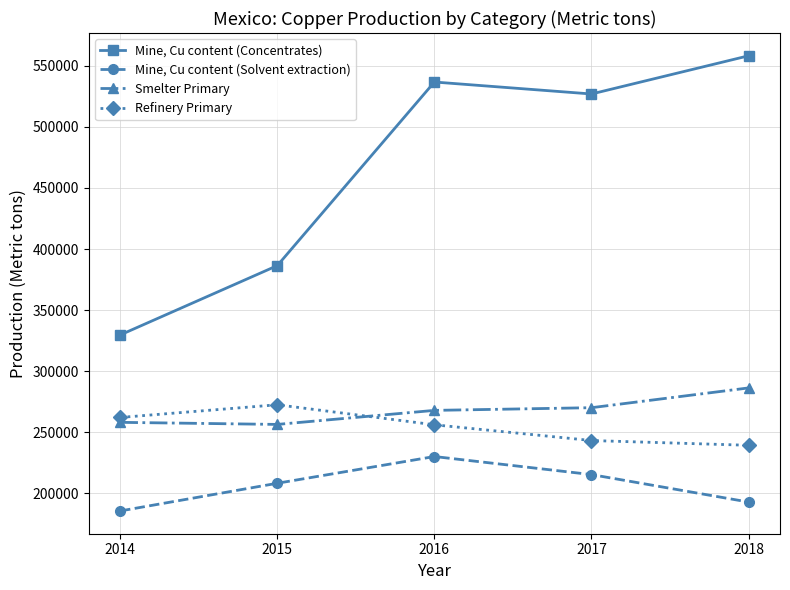

Reading left to right, list all the values displayed in this chart.

Mine, Cu content (Concentrates): 2014=329600	2015=386400	2016=536800	2017=527000	2018=558300
Mine, Cu content (Solvent extraction): 2014=185400	2015=208100	2016=230000	2017=215200	2018=192700
Smelter Primary: 2014=258000	2015=256300	2016=267800	2017=270000	2018=286200
Refinery Primary: 2014=262000	2015=272400	2016=256000	2017=243100	2018=239200